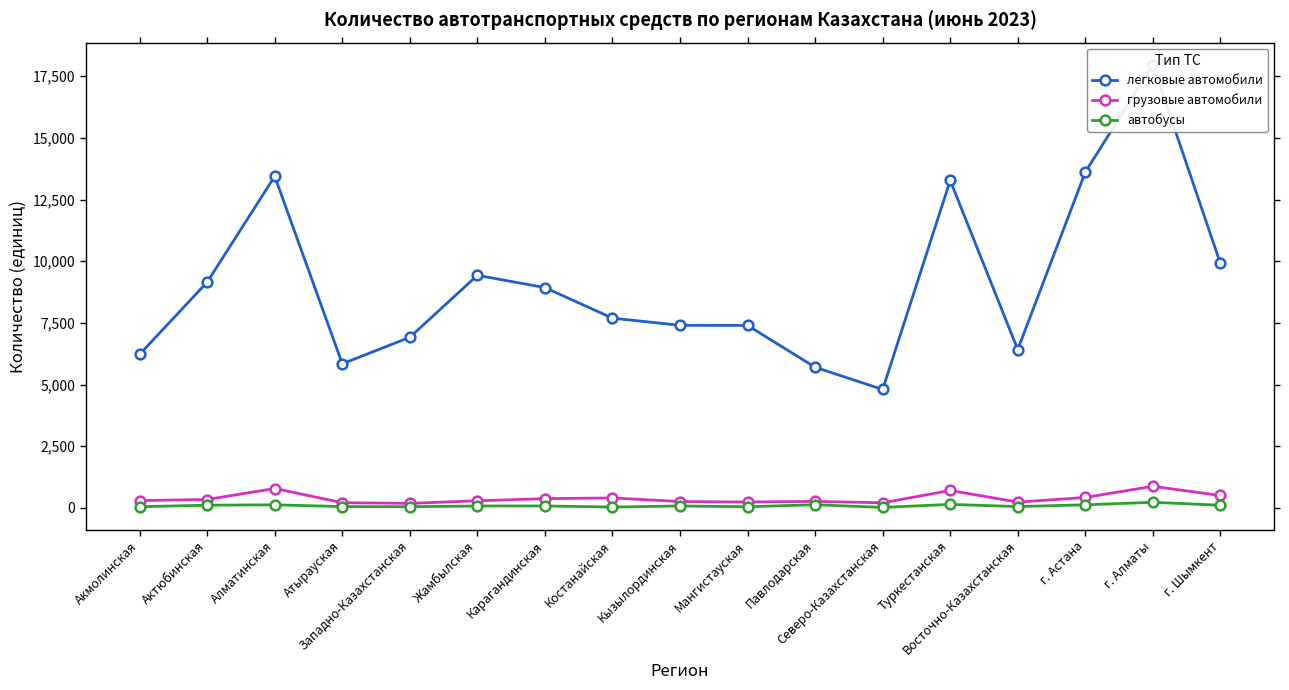

True or false: грузовые автомобили has a value of 493 at Акмолинская.

False